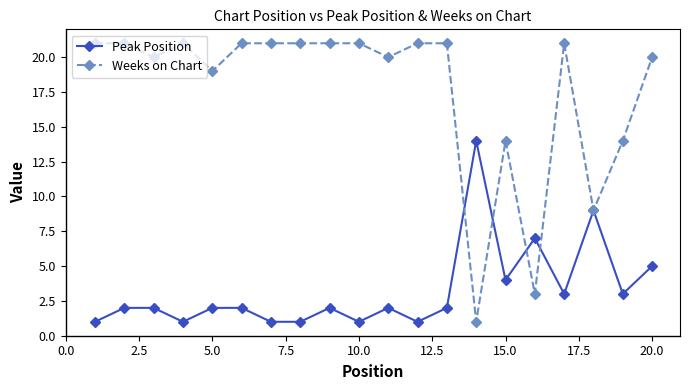

Rank the series by their maximum value, from lowest to highest.

Peak Position, Weeks on Chart